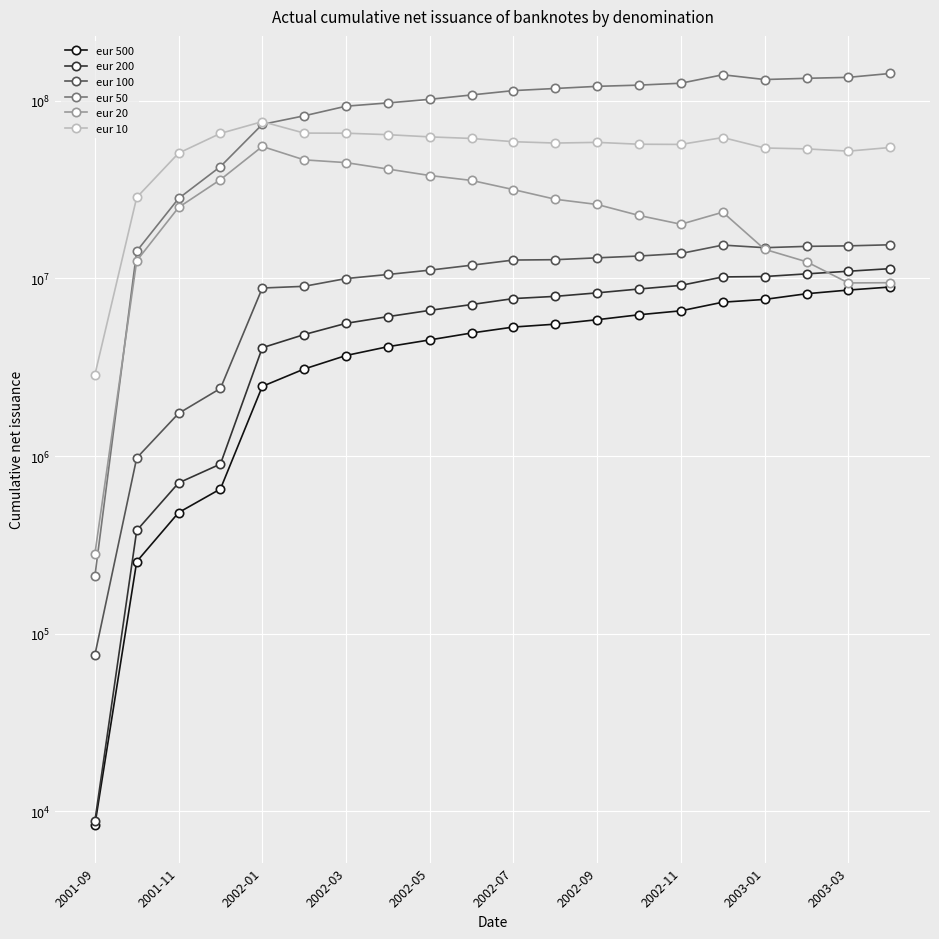

Which category has the lowest value in the eur 100 series?

2001-09